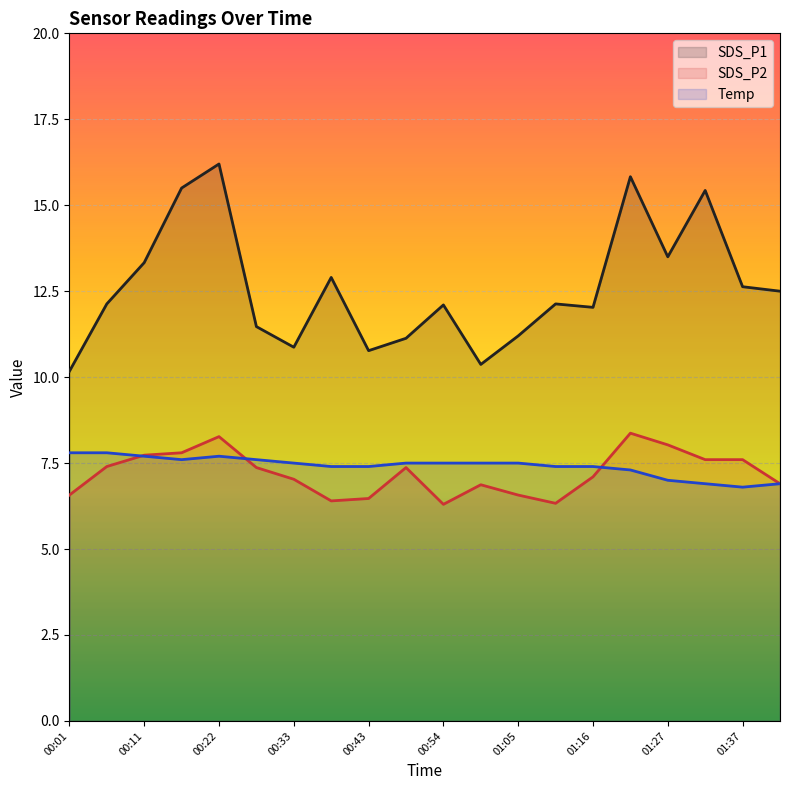

How many lines are shown in the chart?

3